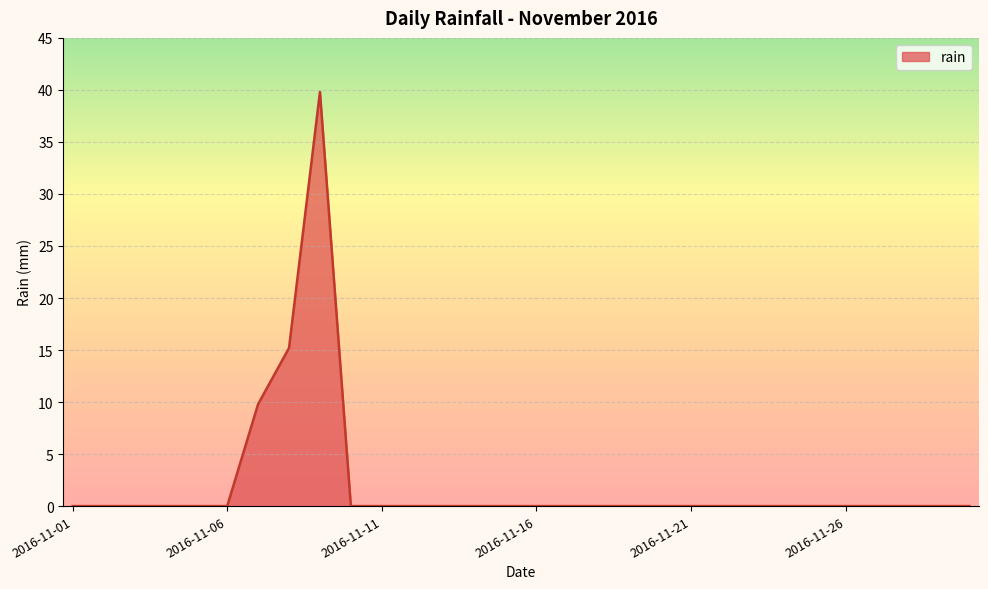

What is the difference between the maximum and minimum values?

39.8